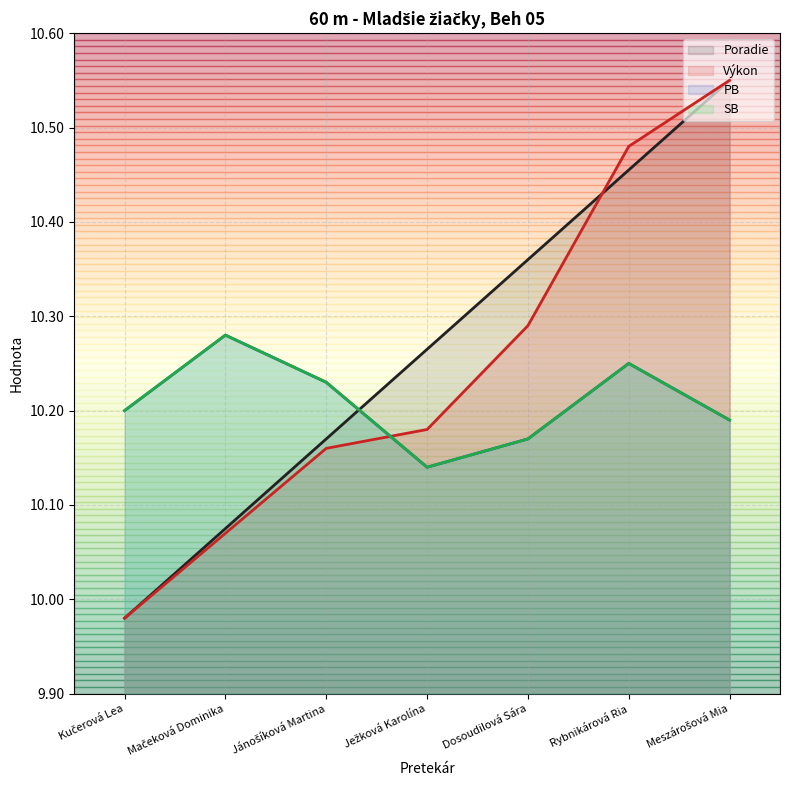

True or false: Výkon has a value of 13.3 at Jánošíková Martina.

False